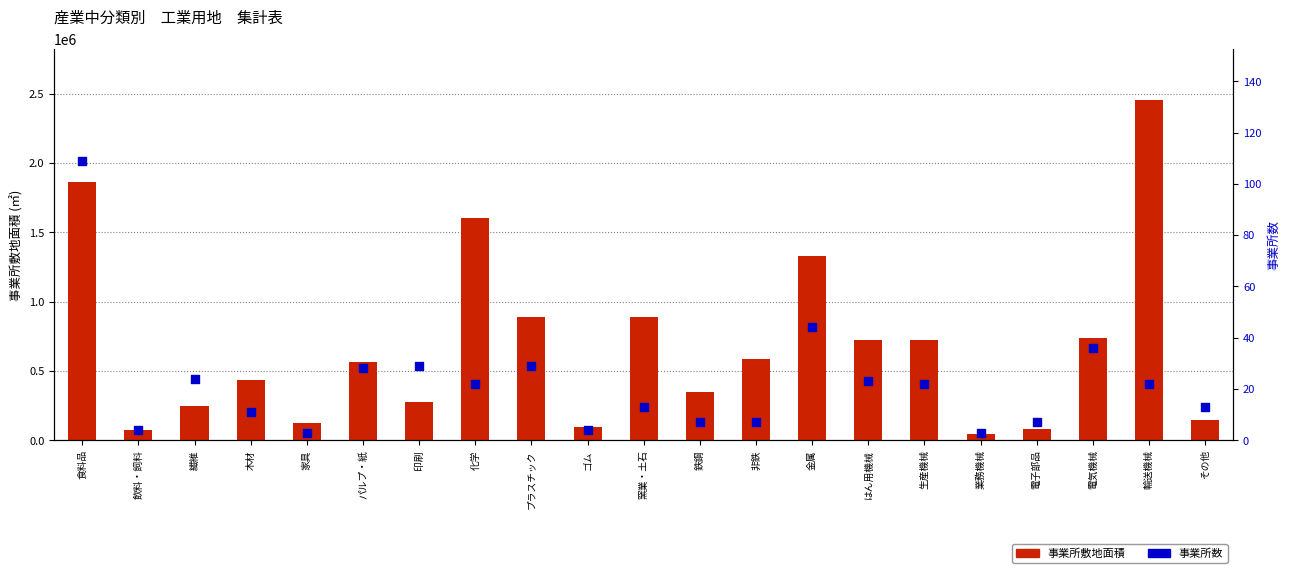

At which category is the sum across all series the highest?

輸送機械